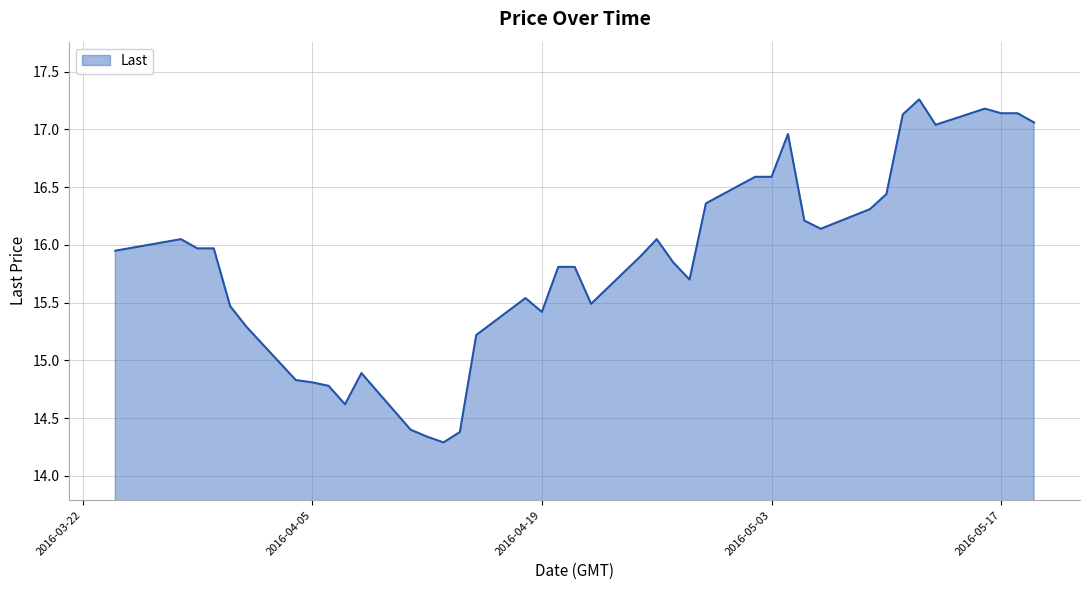

What is the difference between the maximum and minimum values?

3.0